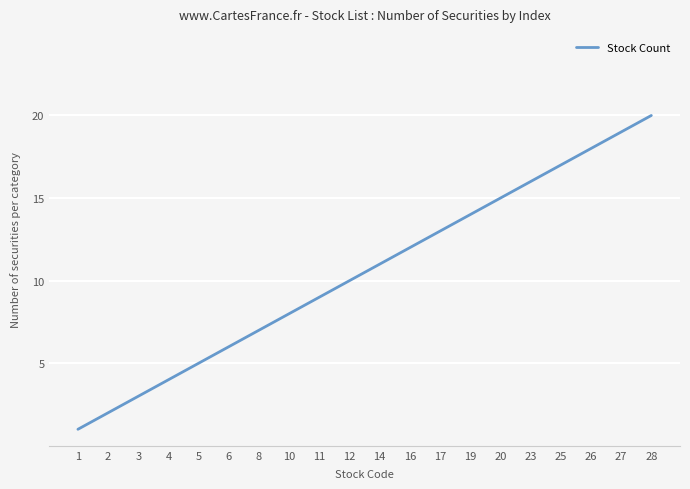

What value does the data have at 25, to the nearest 5?

15